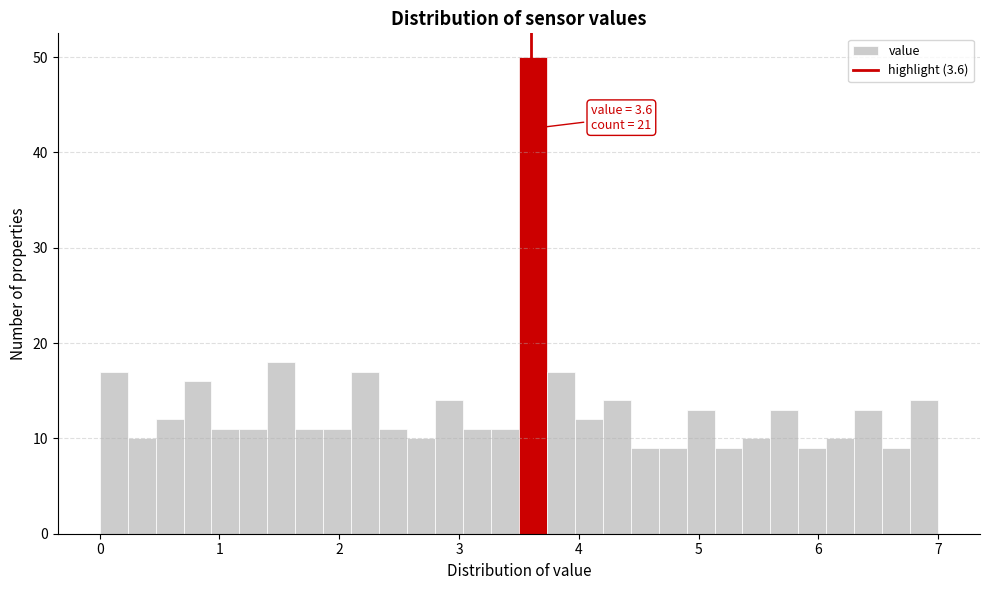

Around what value on the x-axis is the tallest bar? Give the approximate position of its centre, as read against the axis.

3.6